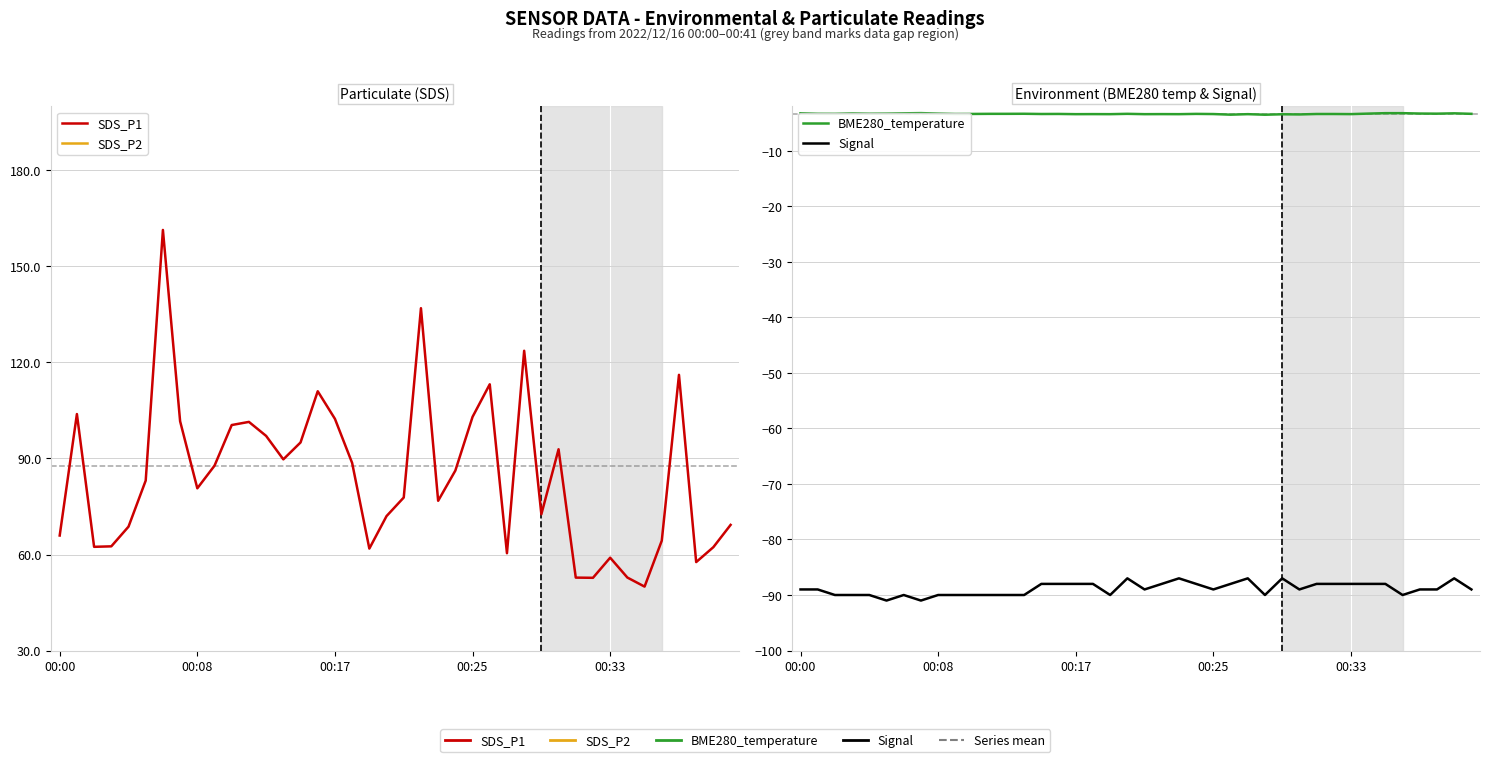

List the series in order of their peak value, lowest first.

Signal, BME280_temperature, SDS_P2, SDS_P1